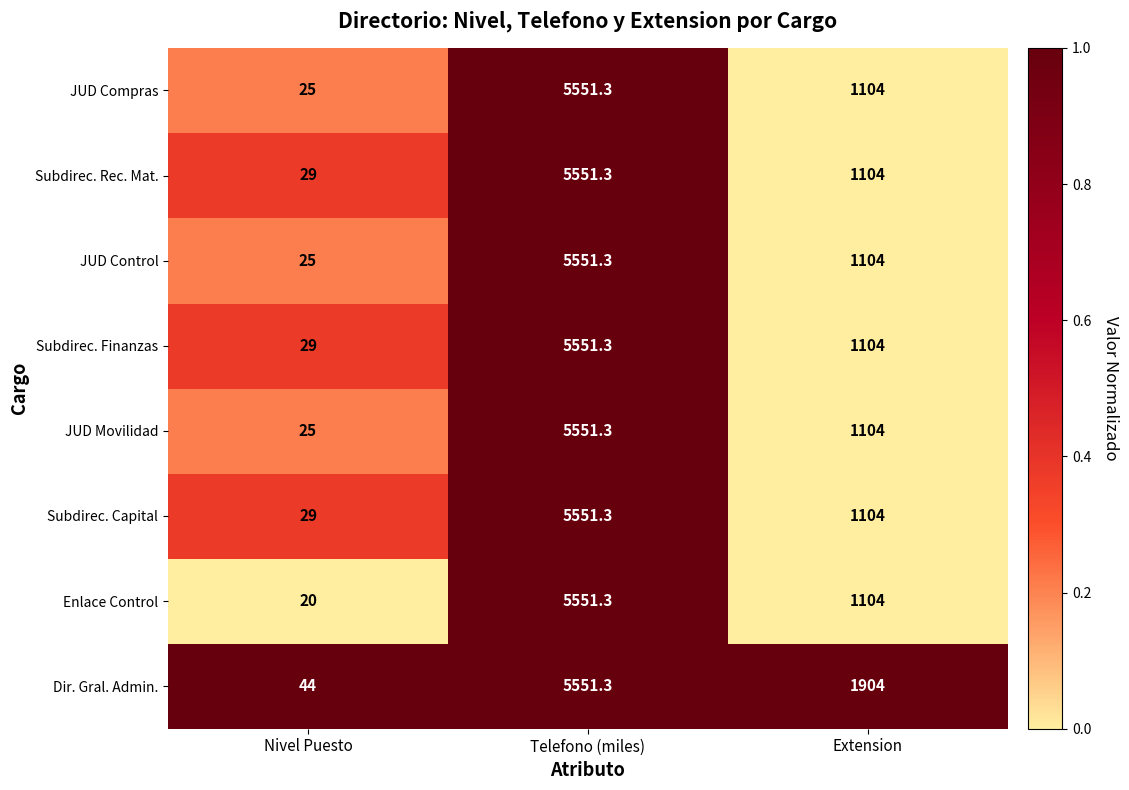

Which series has the largest total across all categories?

Dir. Gral. Admin.